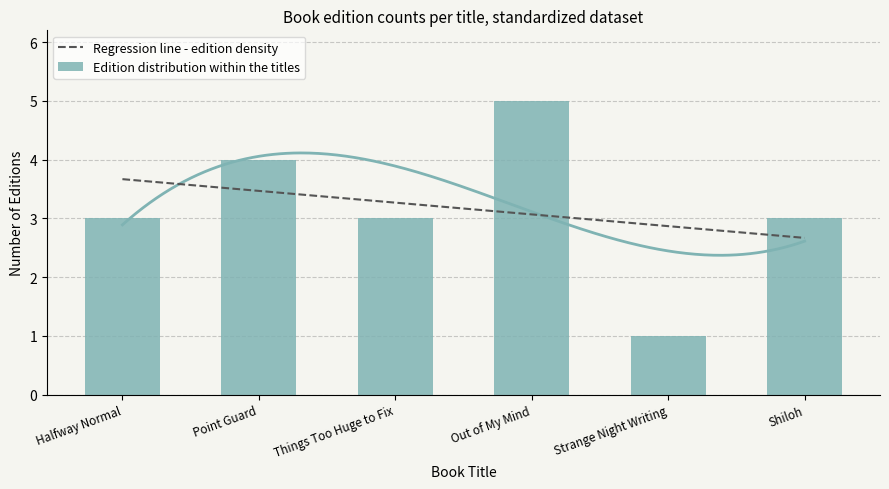

Between Out of My Mind and Point Guard, which is larger?

Out of My Mind